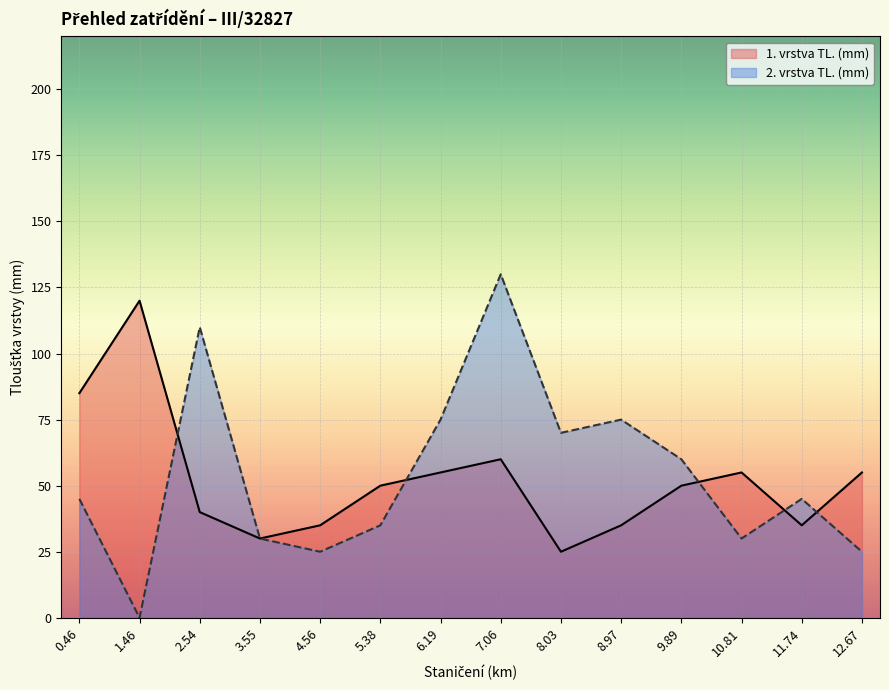

How many data points in 1. vrstva TL. (mm) are above 50?

6